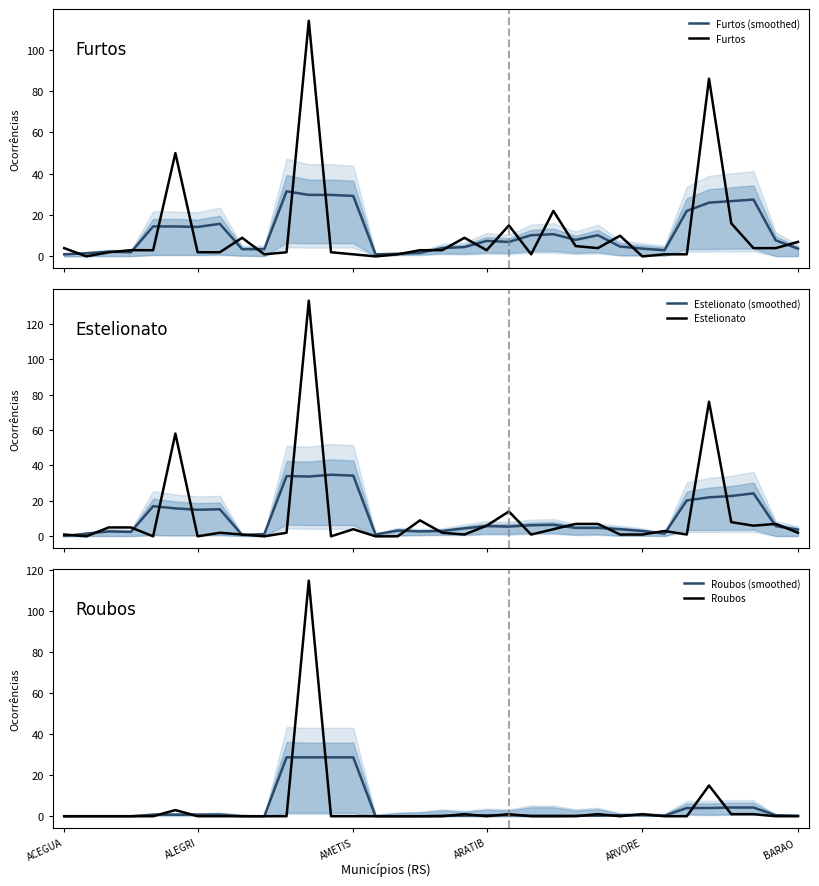

The value of Roubos at ARATIB is -55.7. True or false?

False